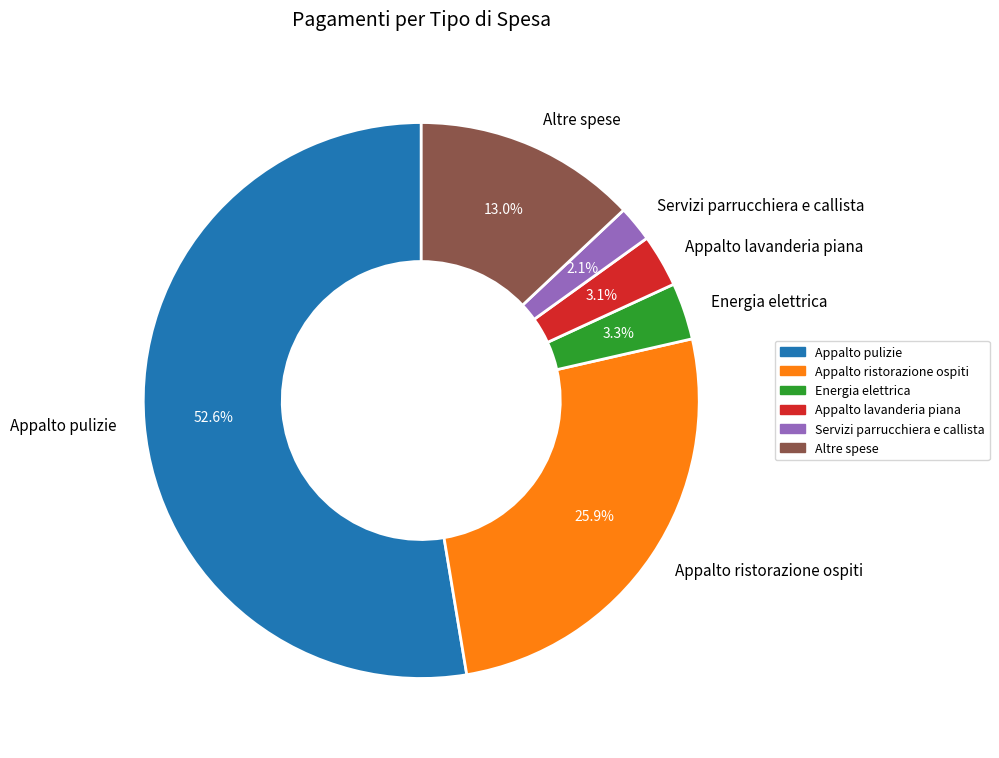

Do Appalto lavanderia piana and Appalto pulizie together represent more than half of the pie?

Yes